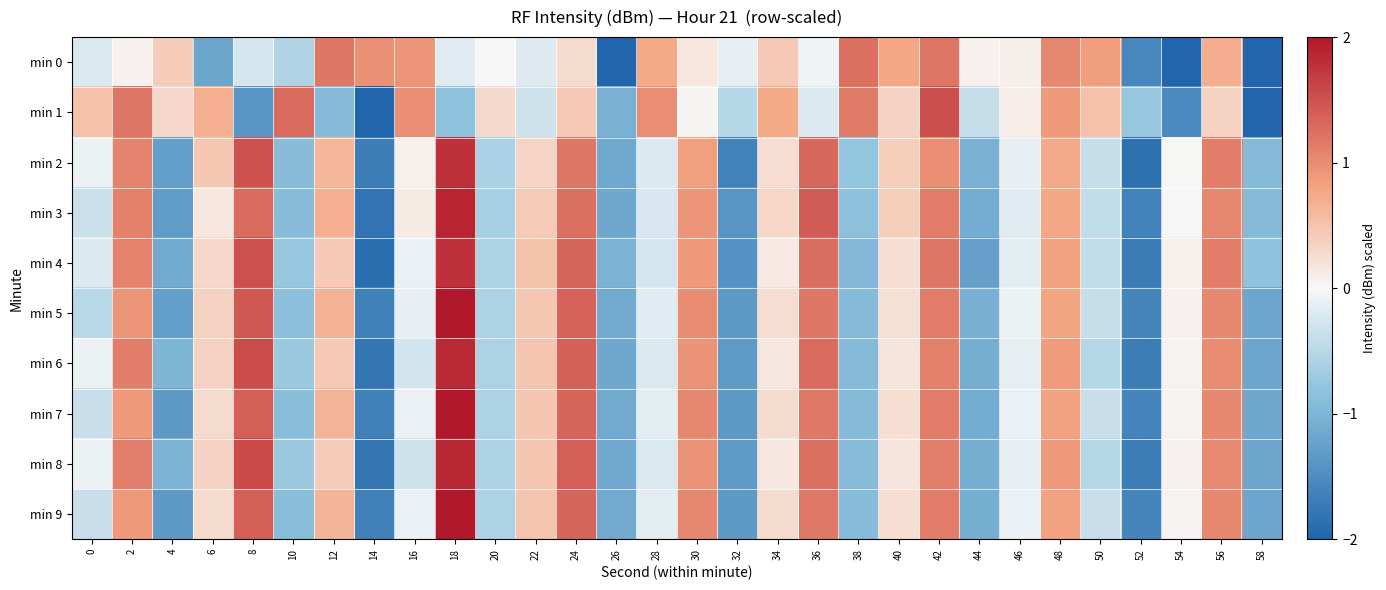

Reading left to right, what are all the values shown in this chart?

min 0: 0=-0.2	2=0.1	4=0.4	6=-1.2	8=-0.3	10=-0.6	12=1.2	14=1.0	16=0.9	18=-0.2	20=-0.0	22=-0.2	24=0.3	26=-2.3	28=0.8	30=0.2	32=-0.1	34=0.4	36=-0.1	38=1.2	40=0.8	42=1.2	44=0.1	46=0.1	48=1.0	50=0.9	52=-1.6	54=-2.2	56=0.7	58=-2.3
min 1: 0=0.5	2=1.2	4=0.3	6=0.7	8=-1.4	10=1.3	12=-0.9	14=-2.4	16=1.0	18=-0.8	20=0.3	22=-0.3	24=0.4	26=-1.0	28=1.0	30=0.0	32=-0.5	34=0.8	36=-0.2	38=1.2	40=0.4	42=1.5	44=-0.4	46=0.1	48=0.9	50=0.5	52=-0.8	54=-1.5	56=0.4	58=-2.1
min 2: 0=-0.1	2=1.1	4=-1.3	6=0.5	8=1.5	10=-0.9	12=0.6	14=-1.7	16=0.1	18=1.8	20=-0.6	22=0.3	24=1.2	26=-1.1	28=-0.2	30=0.8	32=-1.6	34=0.3	36=1.3	38=-0.8	40=0.4	42=1.0	44=-1.1	46=-0.1	48=0.7	50=-0.4	52=-1.9	54=0.0	56=1.1	58=-0.9
min 3: 0=-0.4	2=1.1	4=-1.3	6=0.2	8=1.3	10=-0.9	12=0.7	14=-1.8	16=0.1	18=1.9	20=-0.6	22=0.4	24=1.2	26=-1.2	28=-0.2	30=0.9	32=-1.4	34=0.3	36=1.4	38=-0.9	40=0.4	42=1.1	44=-1.1	46=-0.2	48=0.8	50=-0.4	52=-1.6	54=-0.0	56=1.0	58=-0.9
min 4: 0=-0.2	2=1.1	4=-1.1	6=0.3	8=1.5	10=-0.8	12=0.4	14=-1.9	16=-0.1	18=1.8	20=-0.6	22=0.5	24=1.3	26=-1.0	28=-0.3	30=0.9	32=-1.4	34=0.1	36=1.3	38=-1.0	40=0.2	42=1.2	44=-1.3	46=-0.2	48=0.8	50=-0.4	52=-1.7	54=0.1	56=1.1	58=-0.8
min 5: 0=-0.5	2=0.9	4=-1.3	6=0.4	8=1.4	10=-0.9	12=0.7	14=-1.6	16=-0.1	18=2.0	20=-0.6	22=0.5	24=1.3	26=-1.1	28=-0.2	30=1.0	32=-1.3	34=0.3	36=1.2	38=-0.9	40=0.2	42=1.1	44=-1.1	46=-0.1	48=0.8	50=-0.4	52=-1.6	54=0.1	56=1.0	58=-1.2
min 6: 0=-0.1	2=1.1	4=-1.0	6=0.4	8=1.5	10=-0.7	12=0.4	14=-1.8	16=-0.3	18=1.8	20=-0.6	22=0.5	24=1.4	26=-1.2	28=-0.2	30=0.9	32=-1.3	34=0.1	36=1.3	38=-0.9	40=0.2	42=1.1	44=-1.1	46=-0.1	48=0.9	50=-0.5	52=-1.7	54=0.0	56=1.0	58=-1.2
min 7: 0=-0.4	2=0.9	4=-1.3	6=0.3	8=1.4	10=-0.9	12=0.7	14=-1.6	16=-0.1	18=2.0	20=-0.6	22=0.5	24=1.3	26=-1.1	28=-0.2	30=1.0	32=-1.3	34=0.3	36=1.2	38=-0.9	40=0.2	42=1.1	44=-1.1	46=-0.1	48=0.8	50=-0.4	52=-1.6	54=0.0	56=1.0	58=-1.2
min 8: 0=-0.1	2=1.1	4=-1.0	6=0.3	8=1.6	10=-0.7	12=0.4	14=-1.8	16=-0.3	18=1.9	20=-0.6	22=0.5	24=1.4	26=-1.2	28=-0.2	30=0.9	32=-1.3	34=0.1	36=1.2	38=-0.9	40=0.2	42=1.1	44=-1.1	46=-0.1	48=0.9	50=-0.5	52=-1.7	54=0.0	56=1.0	58=-1.2
min 9: 0=-0.4	2=0.9	4=-1.3	6=0.3	8=1.4	10=-0.9	12=0.7	14=-1.6	16=-0.1	18=2.0	20=-0.6	22=0.5	24=1.3	26=-1.1	28=-0.2	30=1.0	32=-1.3	34=0.3	36=1.2	38=-0.9	40=0.2	42=1.1	44=-1.1	46=-0.1	48=0.8	50=-0.4	52=-1.6	54=0.0	56=1.0	58=-1.2